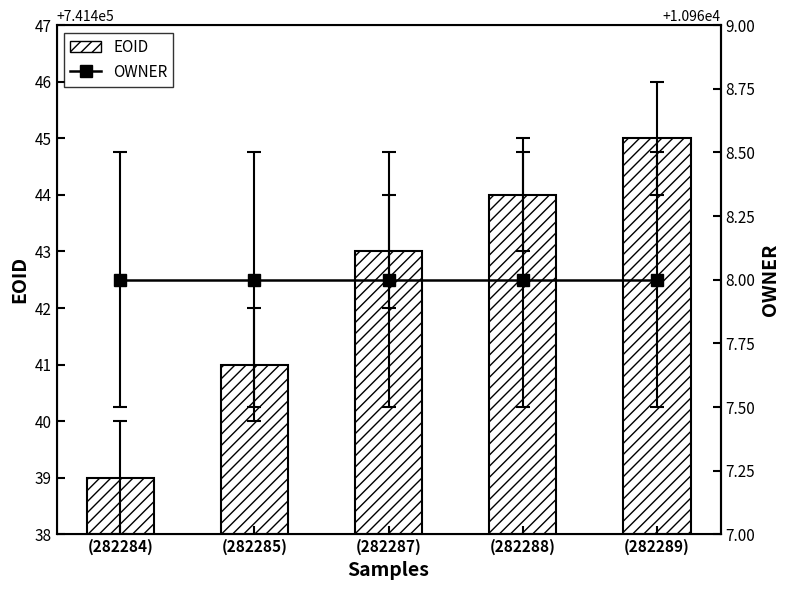

Which category has the lowest value across all series?

(282284)